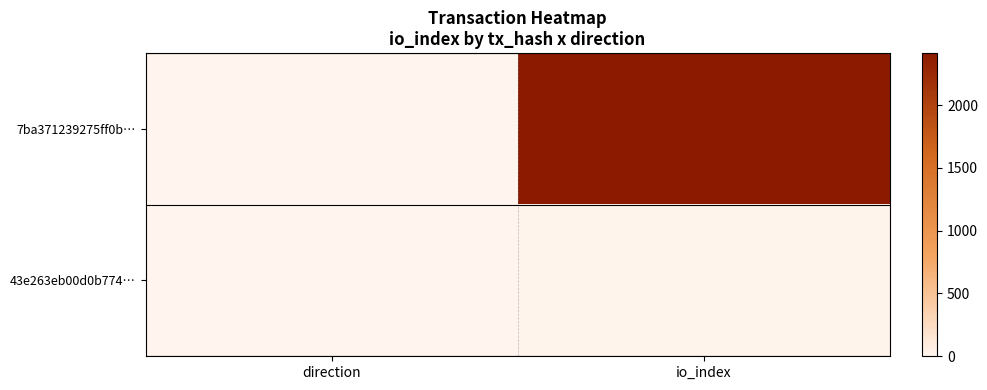

Which series changed the most between direction and io_index?

7ba371239275ff0b…